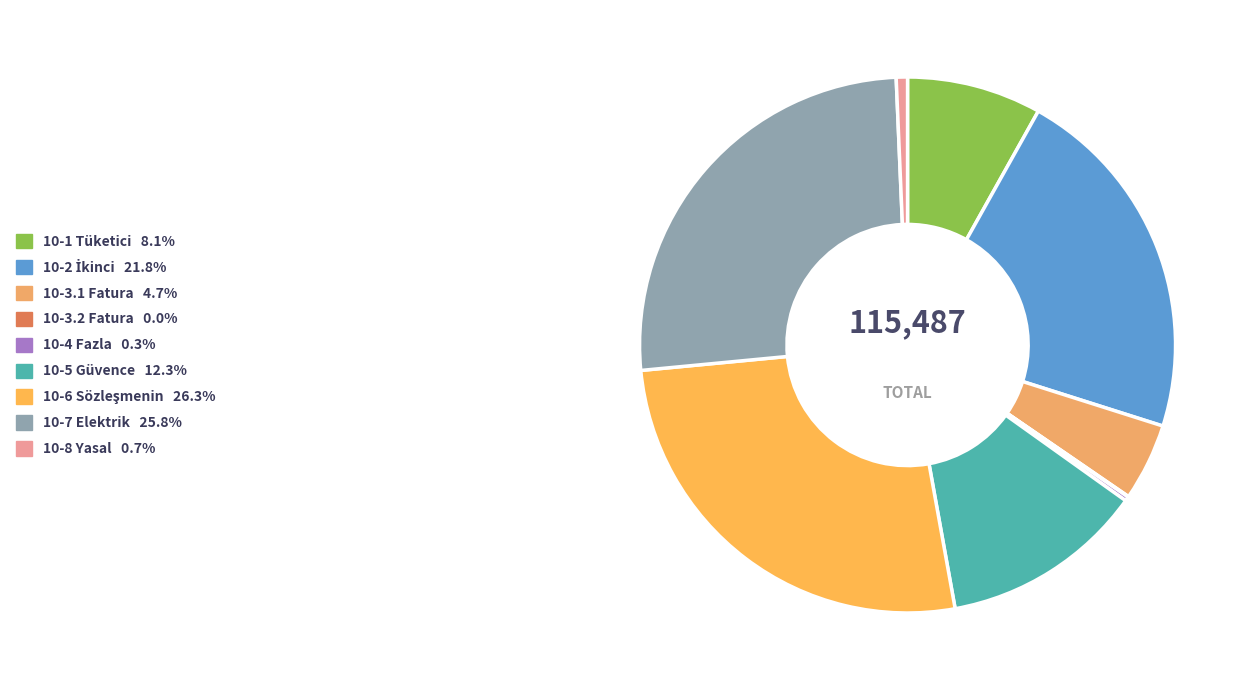

How many segments does this pie chart have?

9